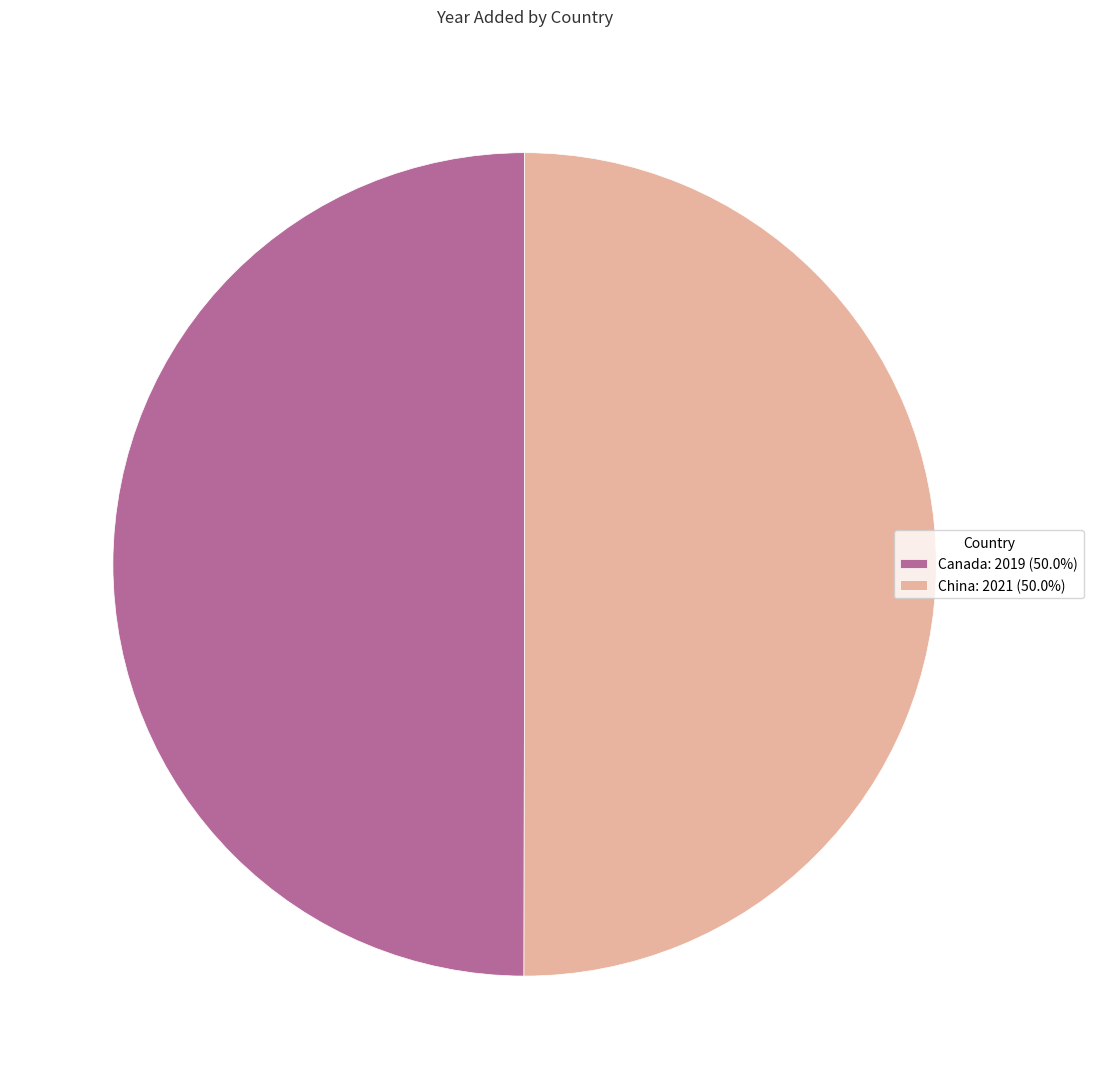

Combined, do Canada: 2019 (50.0%) and China: 2021 (50.0%) account for over 50%?

Yes